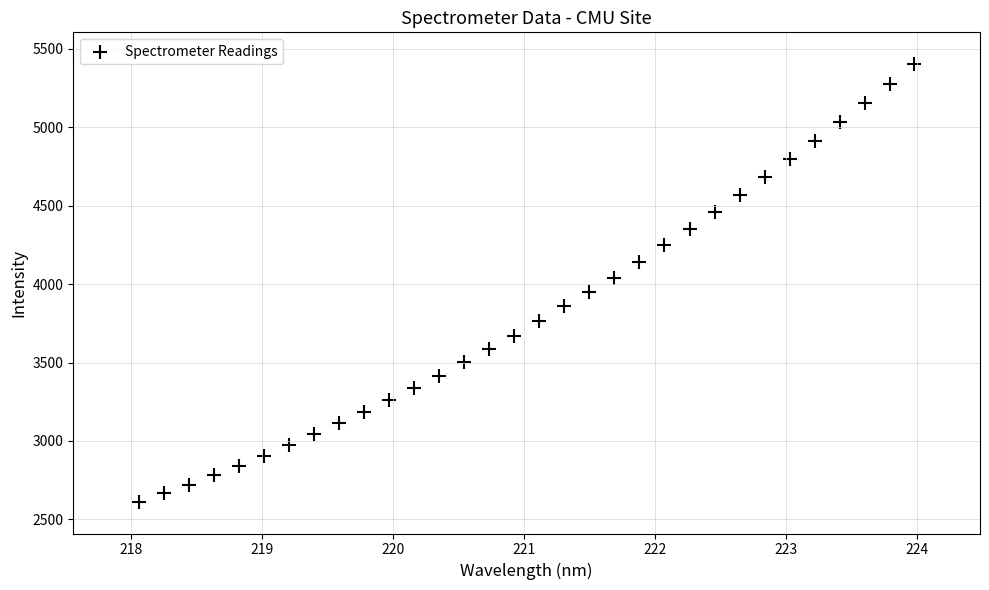

What is the range of X values (max minus min)?

5.9